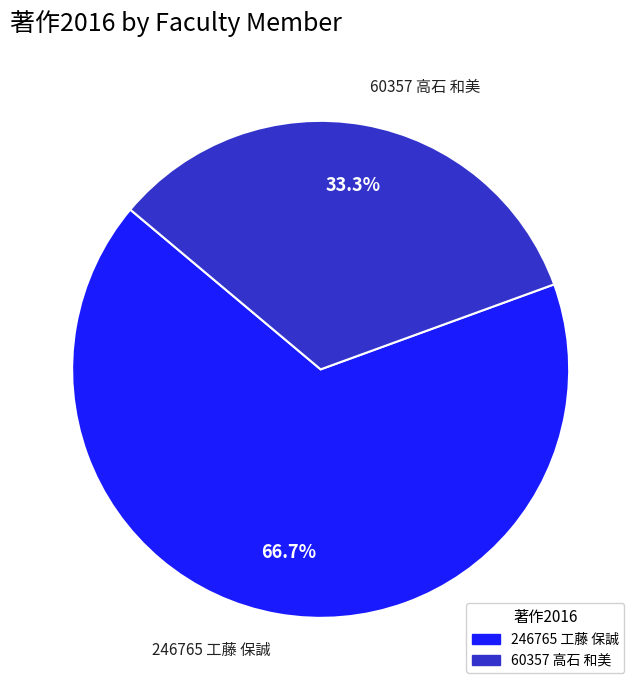

Combined, do 246765 工藤 保誠 and 60357 高石 和美 account for over 50%?

Yes